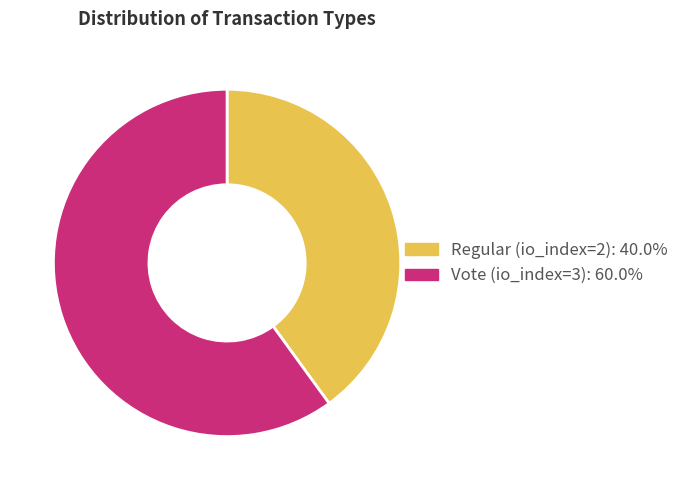

What is the majority slice?

Vote (io_index=3)